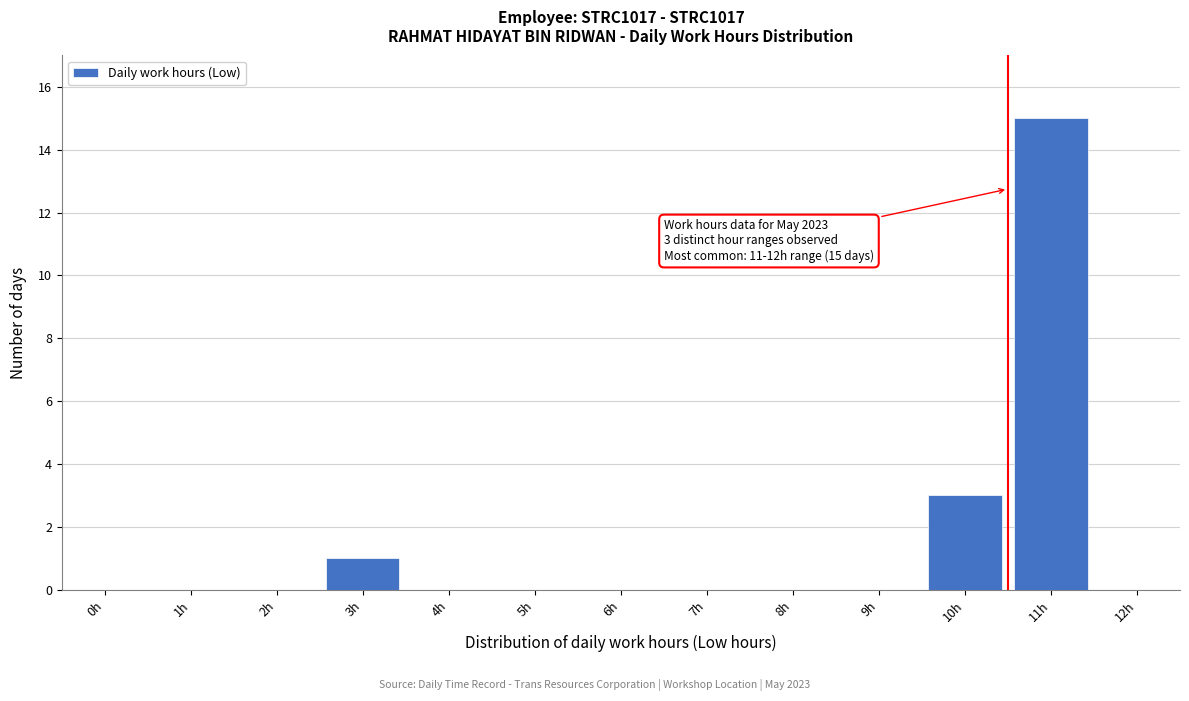

Reading right to left, extract all data points from this chart.

12h=0	11h=15	10h=3	9h=0	8h=0	7h=0	6h=0	5h=0	4h=0	3h=1	2h=0	1h=0	0h=0